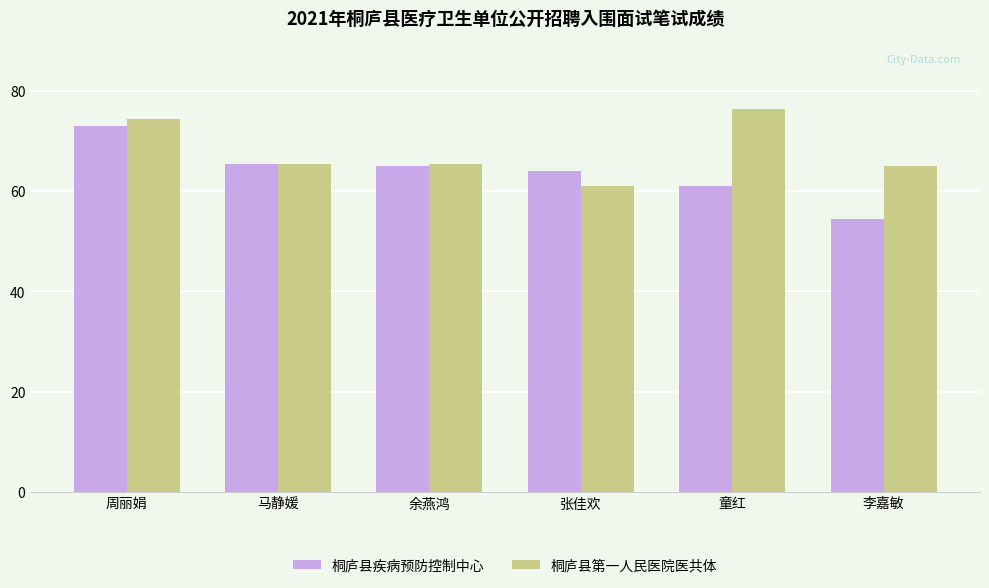

What is the difference between the highest and lowest values at 李嘉敏?

10.5